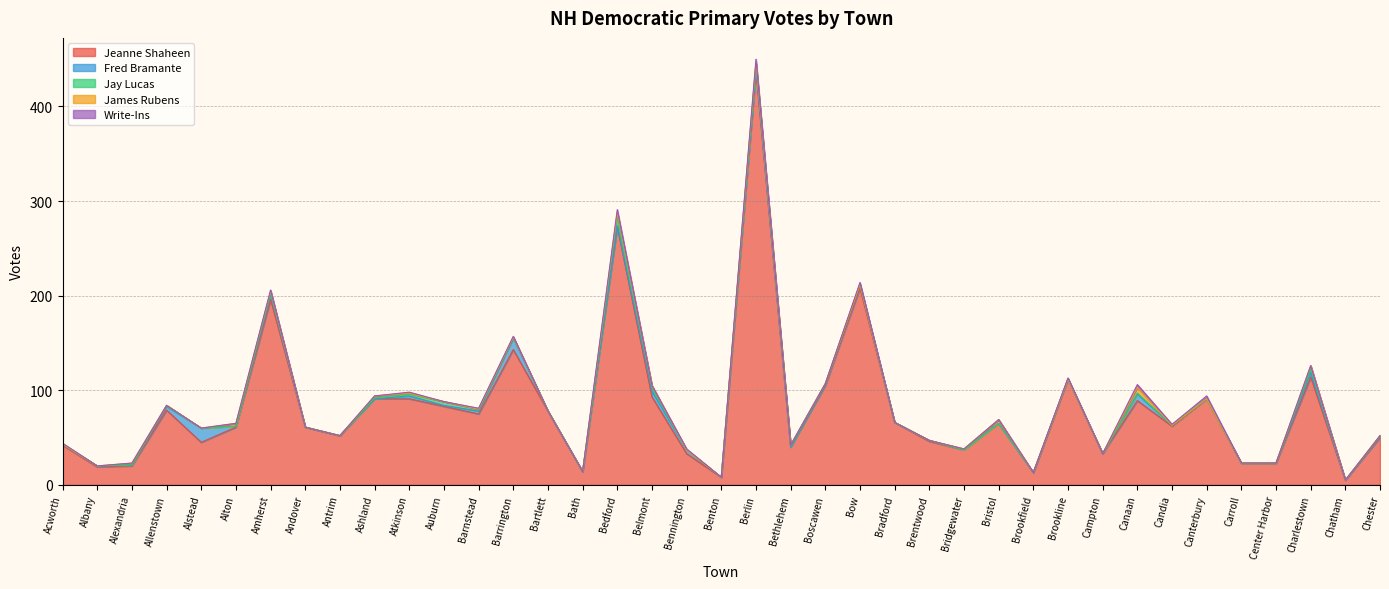

List the labels in order of Write-Ins value, smallest first.

Albany, Alexandria, Allenstown, Alstead, Alton, Andover, Antrim, Ashland, Auburn, Bartlett, Bath, Belmont, Benton, Bethlehem, Boscawen, Bradford, Brentwood, Bridgewater, Bristol, Brookfield, Campton, Carroll, Center Harbor, Charlestown, Chatham, Chester, Acworth, Amherst, Atkinson, Barnstead, Barrington, Bennington, Brookline, Candia, Bow, Bedford, Berlin, Canaan, Canterbury